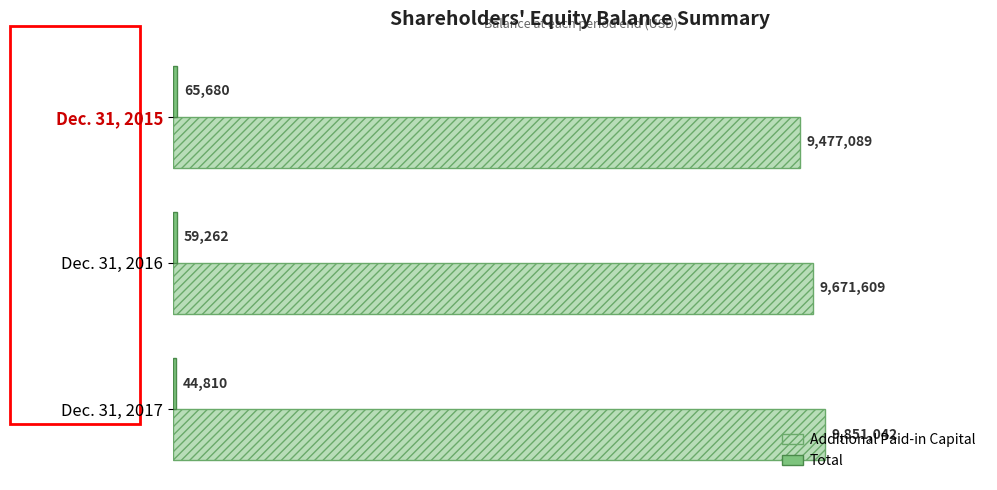

Reading left to right, list all the values displayed in this chart.

Additional Paid-in Capital: 9477089	9671609	9851042
Total: 65680	59262	44810